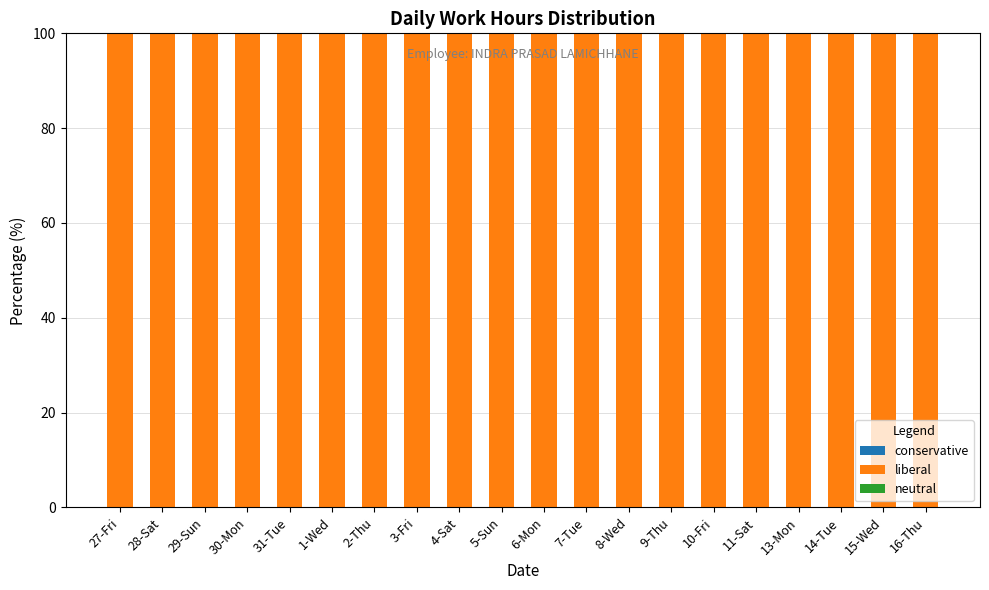

True or false: liberal has a value of 100 at 5-Sun.

True